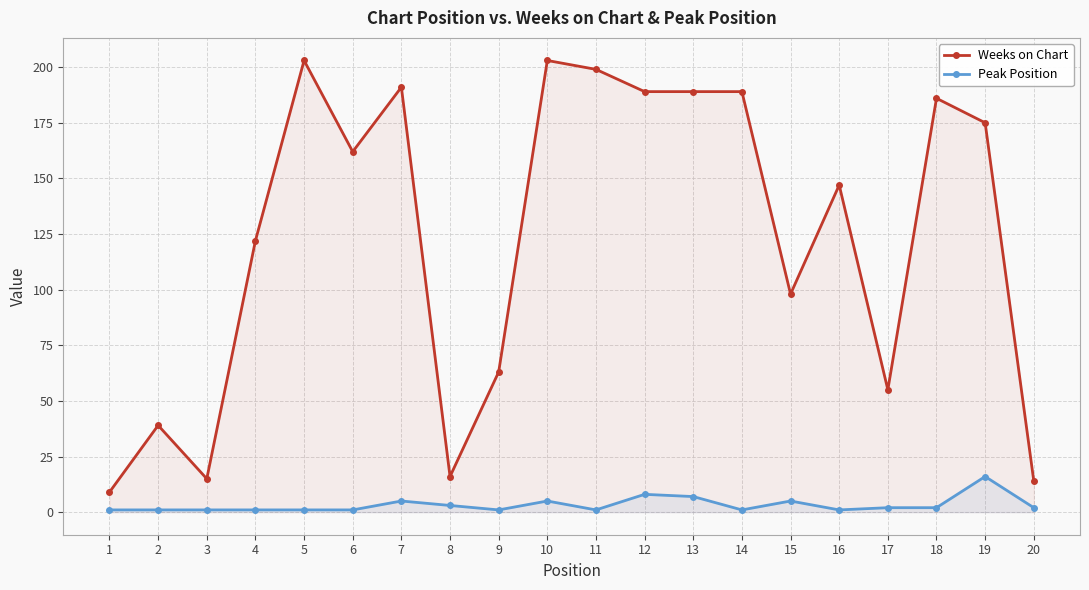

What is the value of the Peak Position point at the 12th from the left?

8